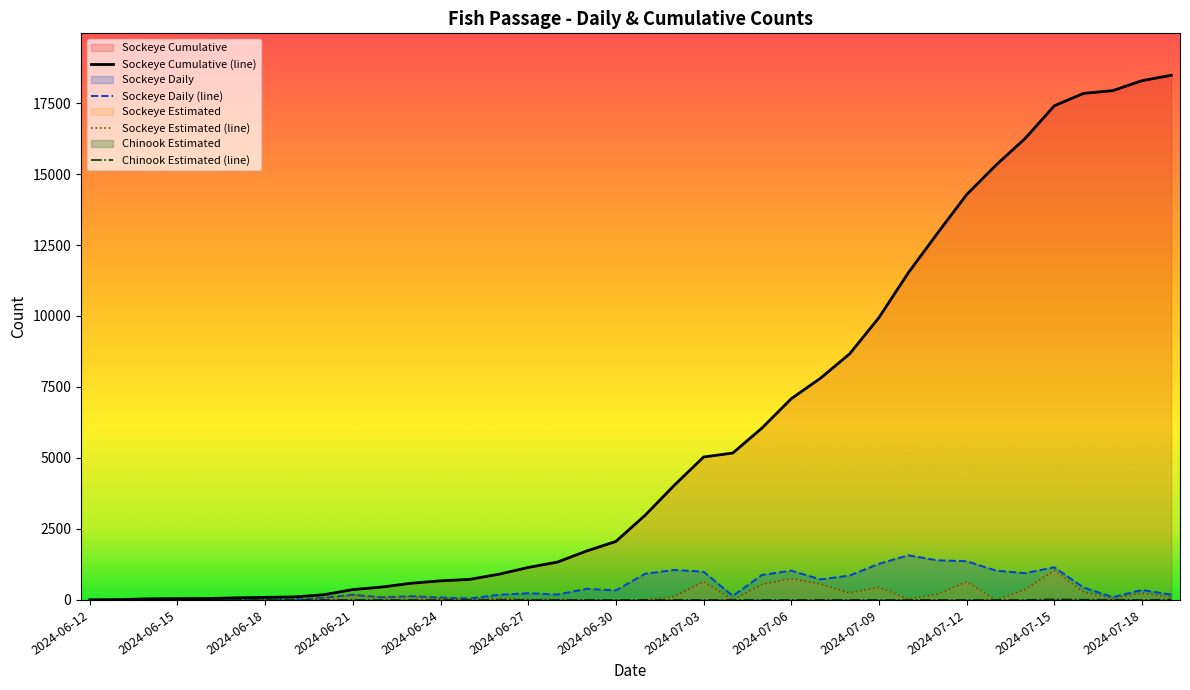

In Chinook Estimated, how many points are higher than both neighbors (excluding endpoints)?

4